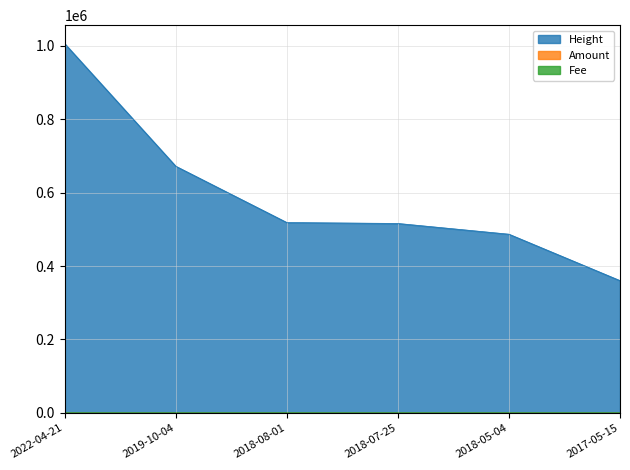

At which label is Amount closest to 0?

2018-08-01